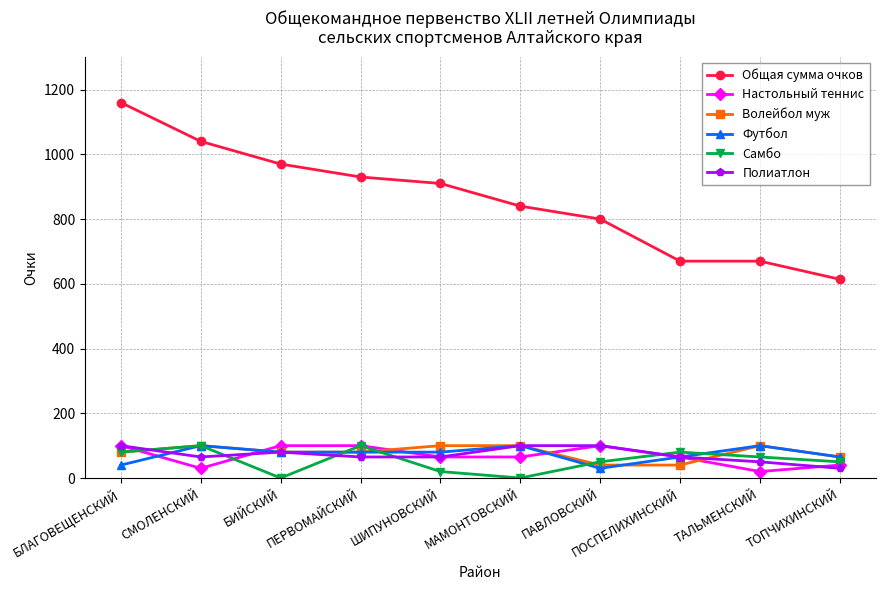

What is the label of the 5th point from the right?

МАМОНТОВСКИЙ